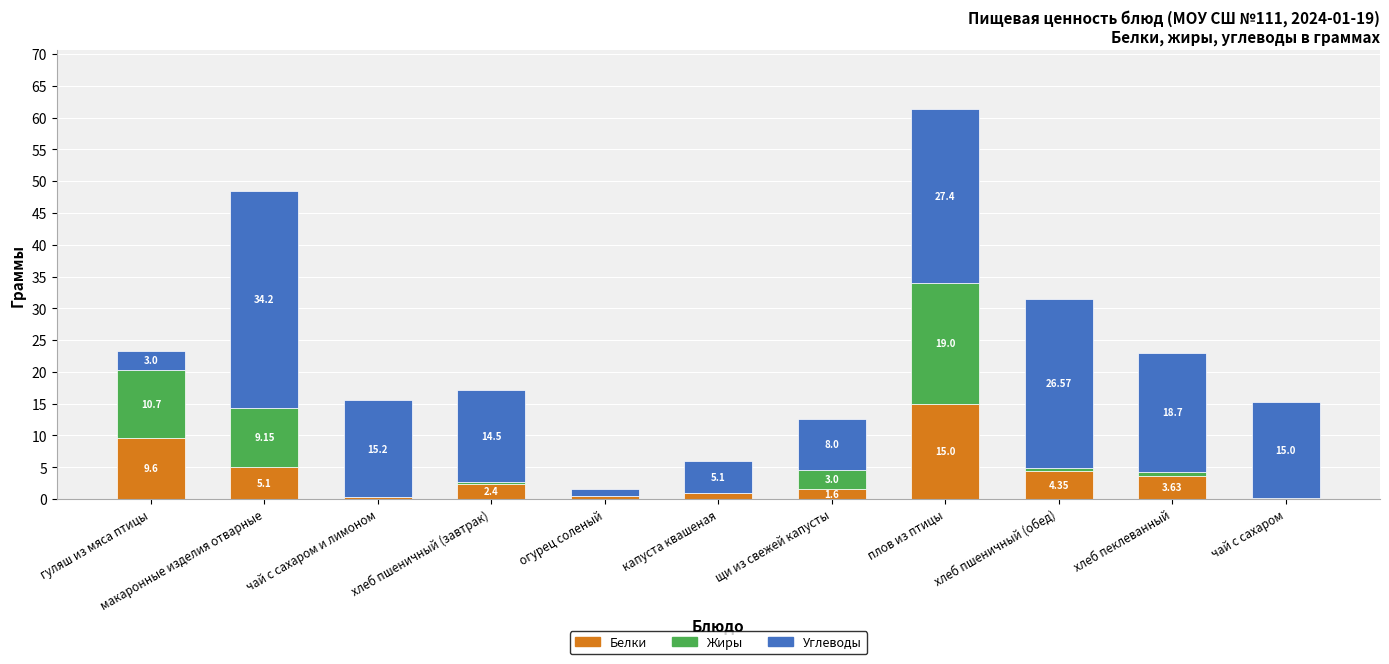

At which category is the sum across all series the highest?

плов из птицы